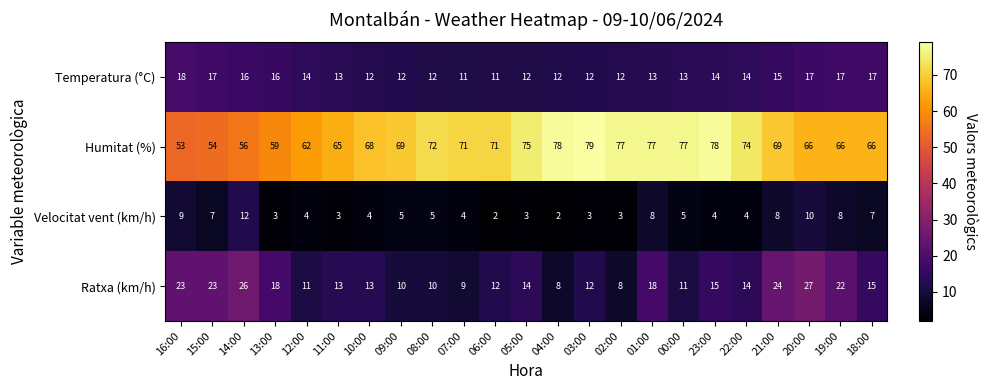

What is the difference between the second highest and second lowest values in the Temperatura (°C) series?

6